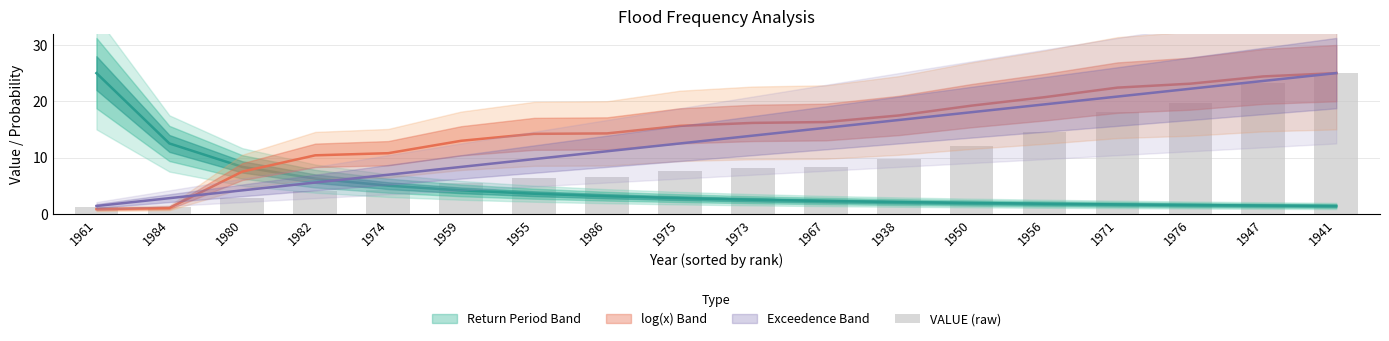

Reading right to left, list all the values displayed in this chart.

1941=25.0	1947=23.2	1976=19.7	1971=18.1	1956=14.6	1950=12.1	1938=9.7	1967=8.4	1973=8.2	1975=7.7	1986=6.5	1955=6.4	1959=5.5	1974=4.2	1982=4.0	1980=2.8	1984=1.2	1961=1.2